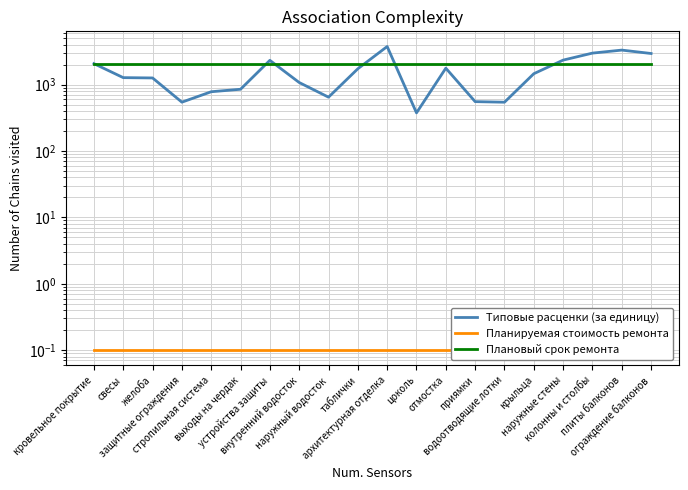

Reading right to left, list all the values displayed in this chart.

Типовые расценки (за единицу): 2932.0	3298.9	2971.9	2331.1	1455.0	541.5	552.7	1763.3	374.3	3735.2	1727.5	645.0	1072.6	2313.4	848.9	778.9	542.4	1256.1	1269.8	2062.9
Планируемая стоимость ремонта: 0.1	0.1	0.1	0.1	0.1	0.1	0.1	0.1	0.1	0.1	0.1	0.1	0.1	0.1	0.1	0.1	0.1	0.1	0.1	0.1
Плановый срок ремонта: 2024.1	2024.1	2024.1	2024.1	2024.1	2024.1	2024.1	2024.1	2024.1	2024.1	2024.1	2024.1	2024.1	2024.1	2024.1	2024.1	2024.1	2024.1	2024.1	2024.1